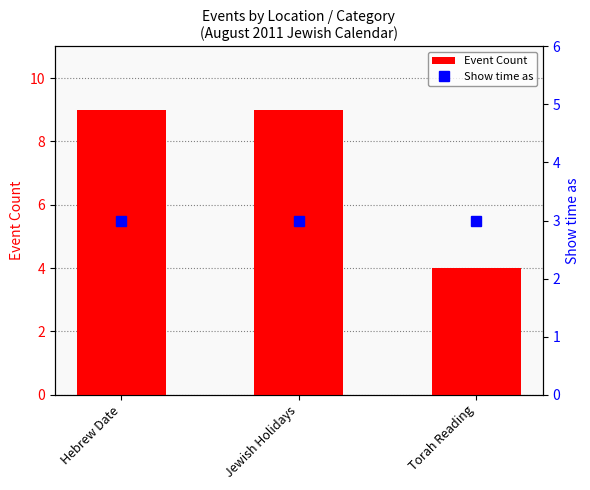

Where is Show time as nearest to the value 3?

Hebrew Date